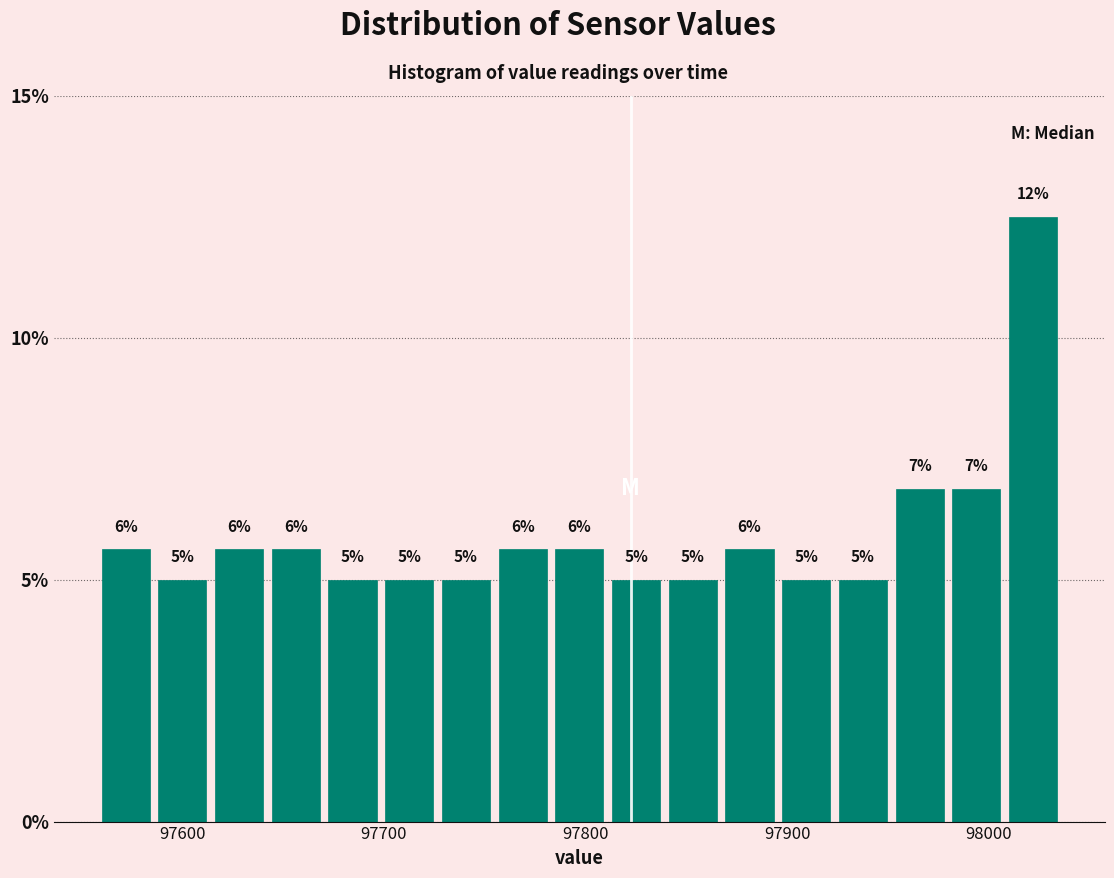

Read against the x-axis, roughly where is the centre of the tallest bar?

98020